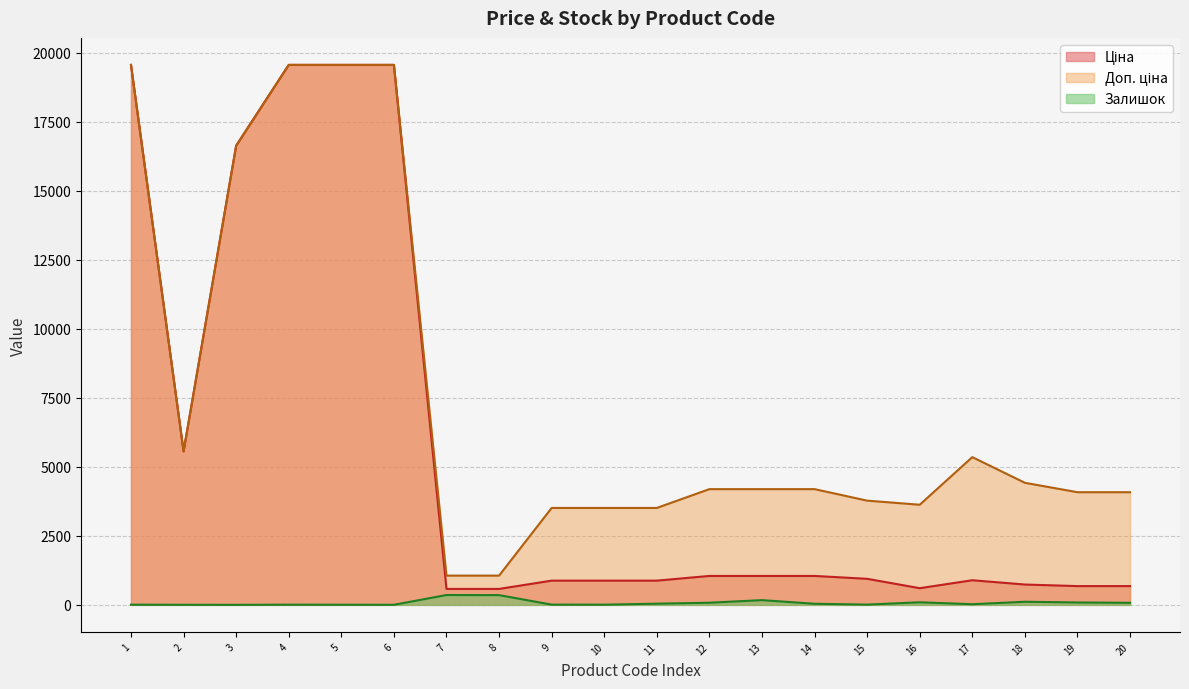

How many lines are shown in the chart?

3